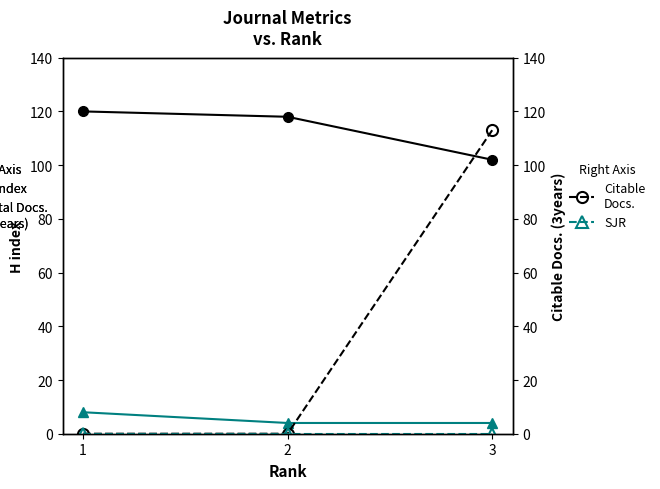

What are all the series names shown in the legend?

H index, Total Docs. (3years), Citable Docs. (3years), SJR